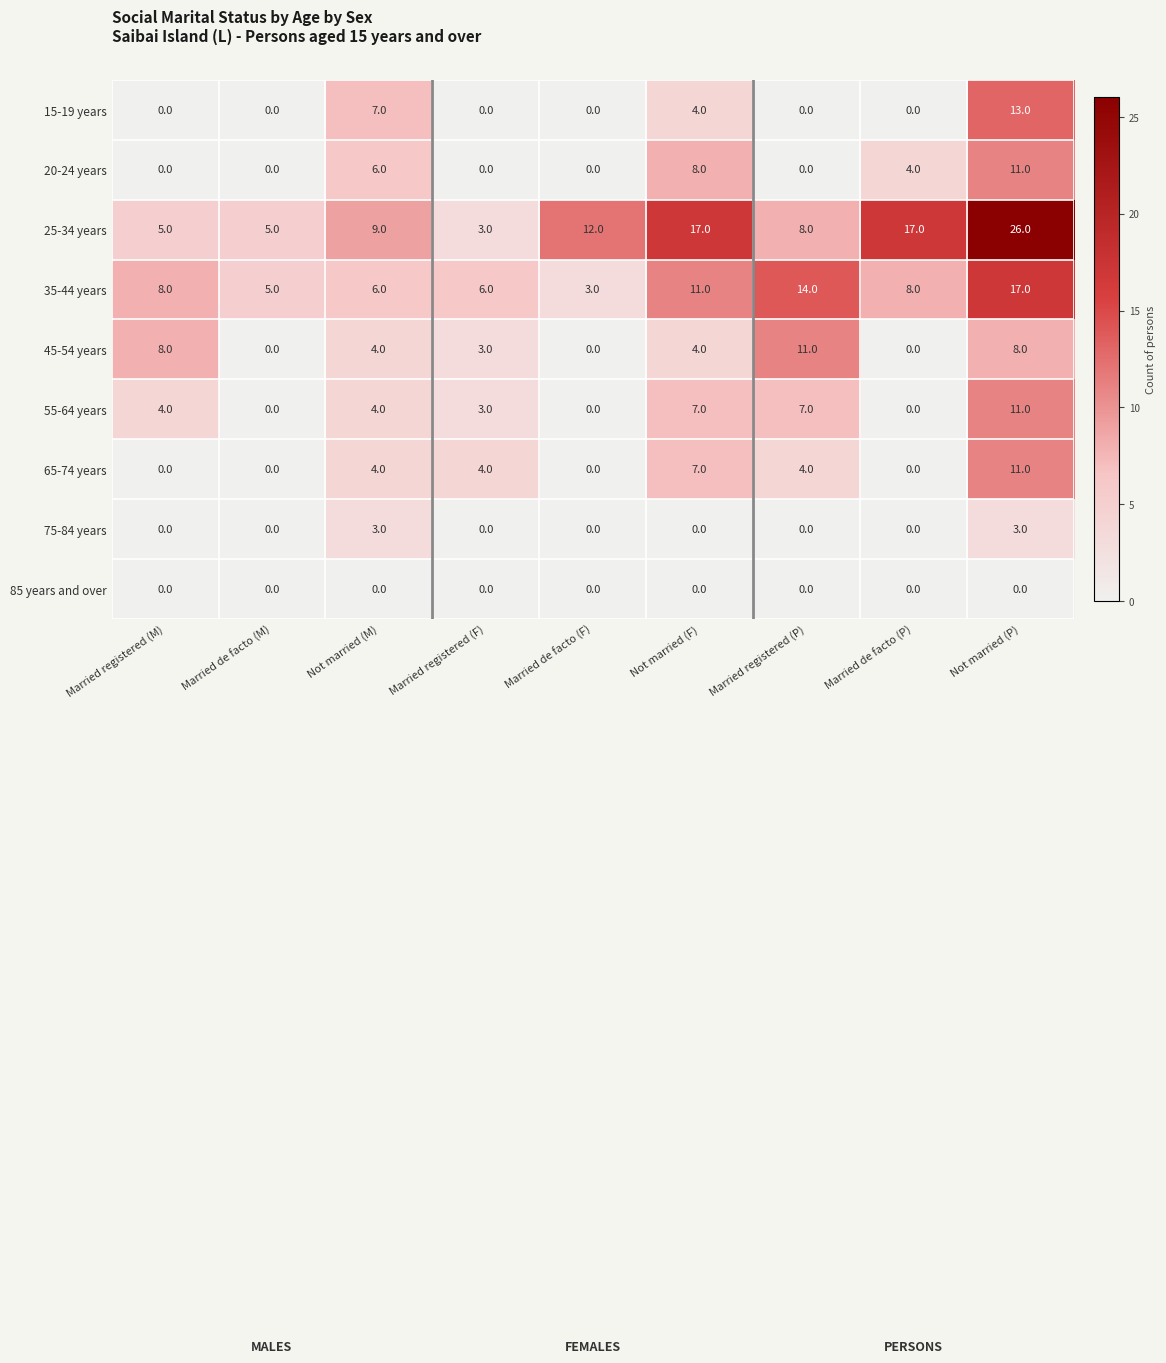

Which category has the highest value across all series?

Not married (P)